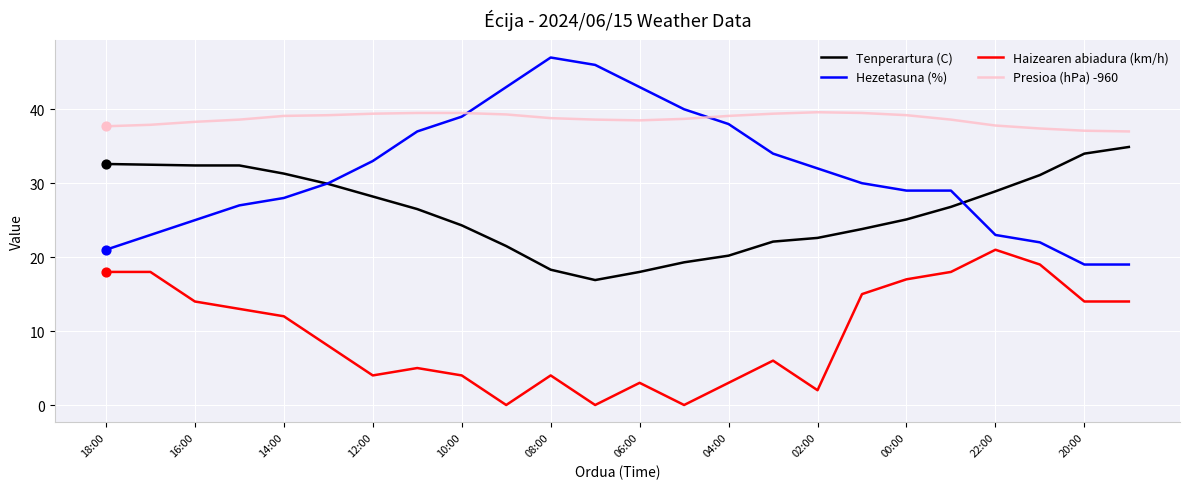

What is the highest value of the Presioa (hPa) -960 series?

39.6